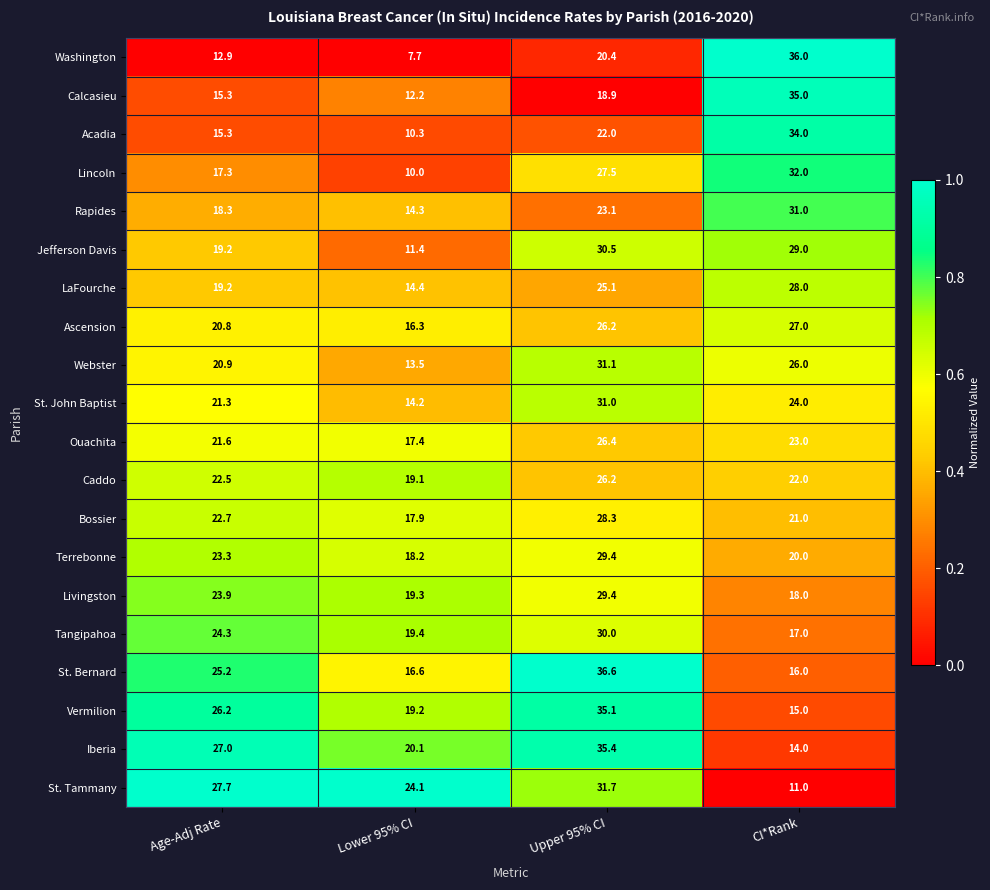

Where does the Webster series first go above 26?

Upper 95% CI